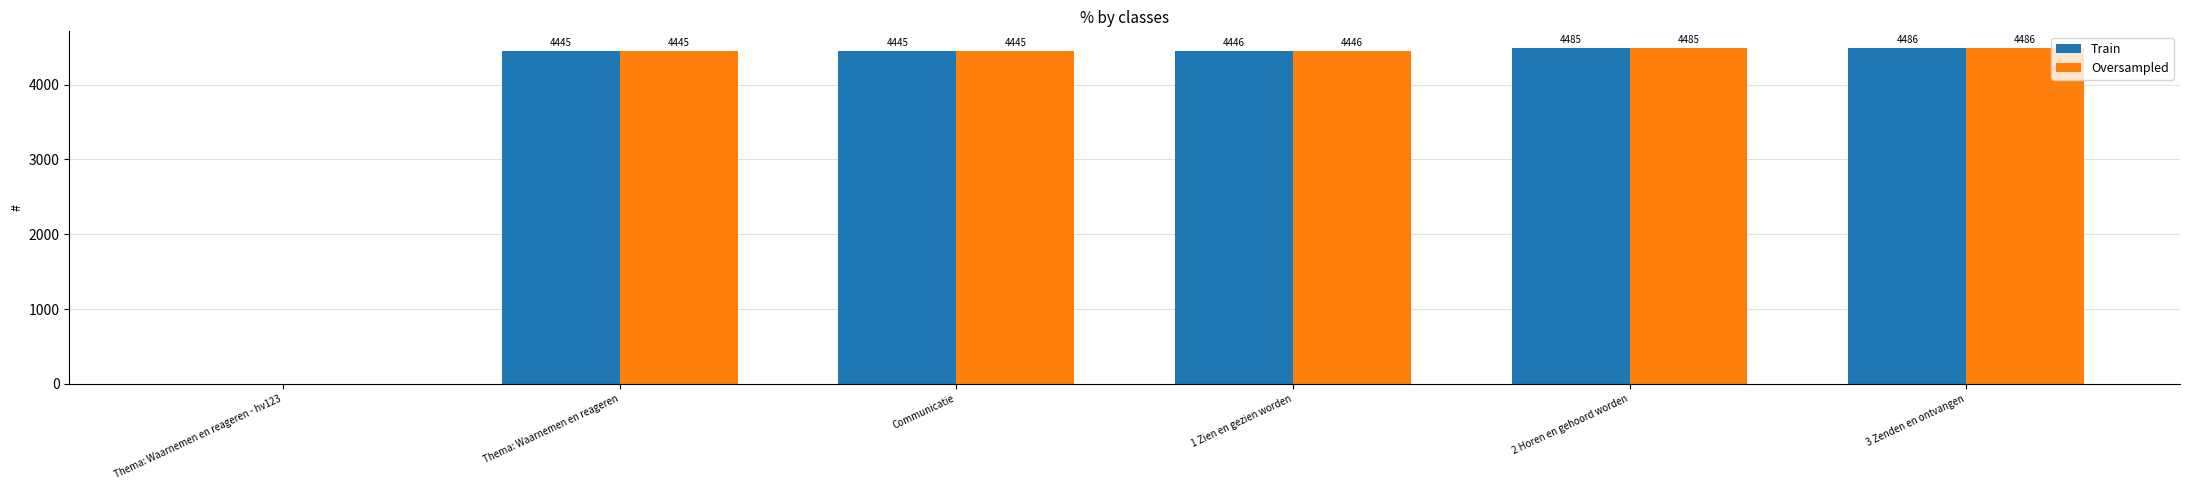

How many groups of bars are there?

6